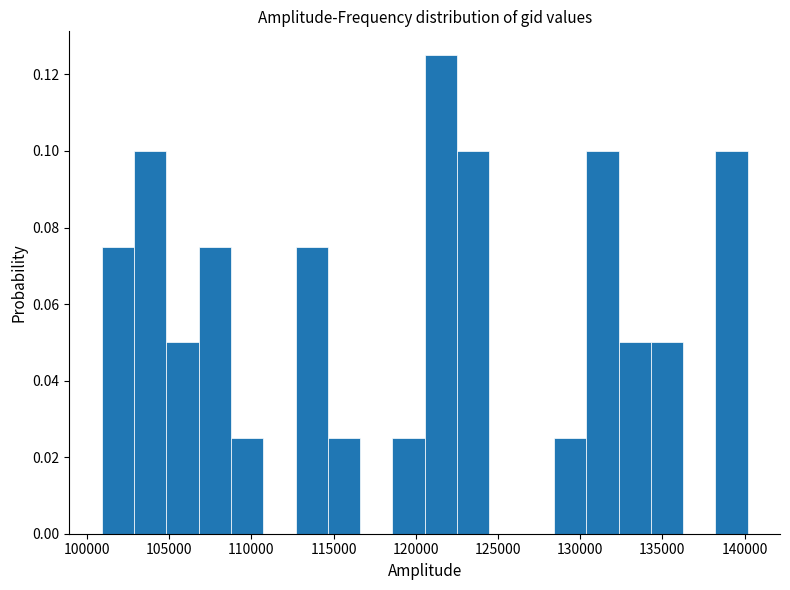

Around what value on the x-axis is the tallest bar? Give the approximate position of its centre, as read against the axis.

121500